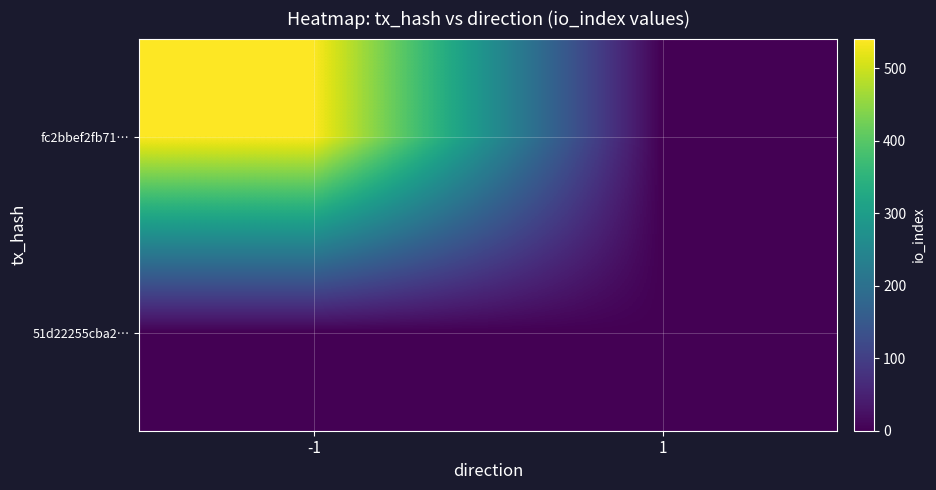

Count the number of categories in the chart.

2